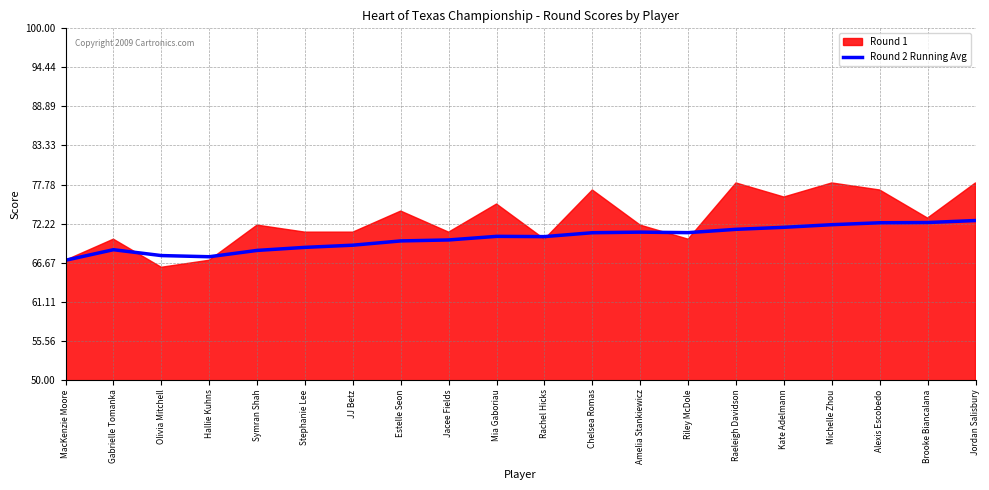

What value does the data have at Mia Gaboriau?

70.4